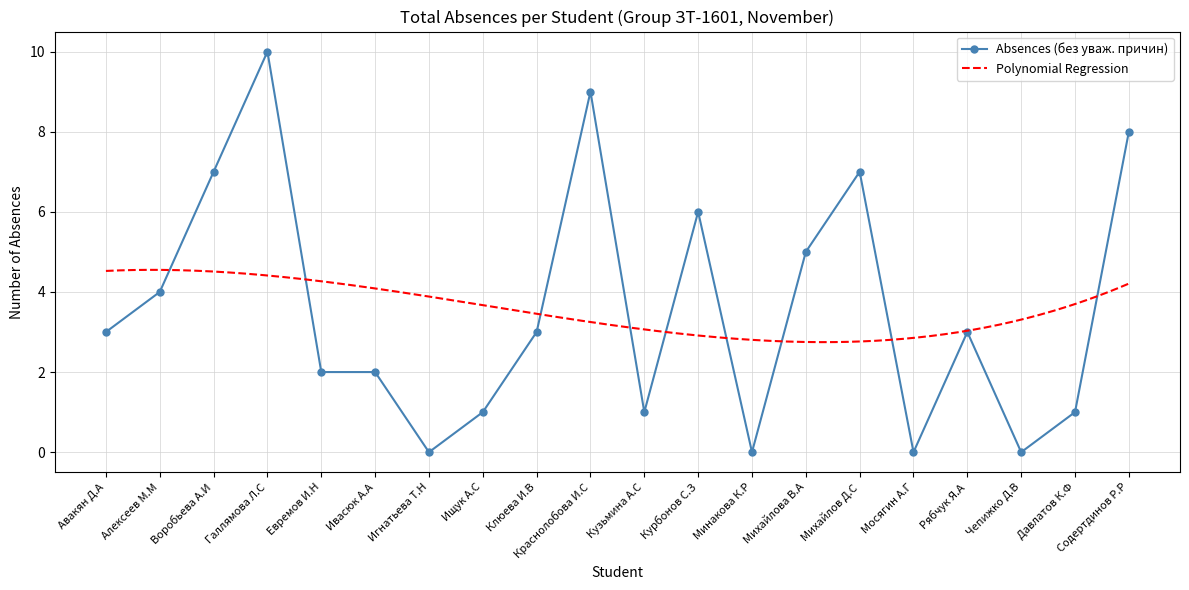

Rank the categories by value from highest to lowest.

Галлямова Л.С, Краснолобова И.С, Содертдинов Р.Р, Воробьева А.И, Михайлов Д.С, Курбонов С.З, Михайлова В.А, Алексеев М.М, Авакян Д.А, Клюева И.В, Рябчук Я.А, Евремов И.Н, Ивасюк А.А, Ищук А.С, Кузьмина А.С, Давлатов К.Ф, Игнатьева Т.Н, Минакова К.Р, Мосягин А.Г, Чепижко Д.В